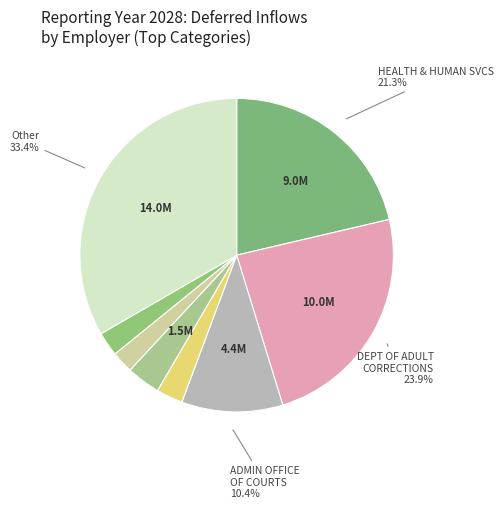

How many segments does this pie chart have?

8